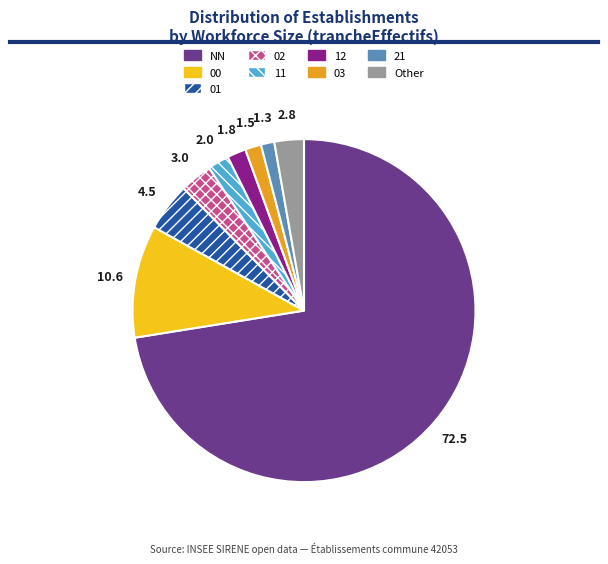

Which slice is the largest?

NN